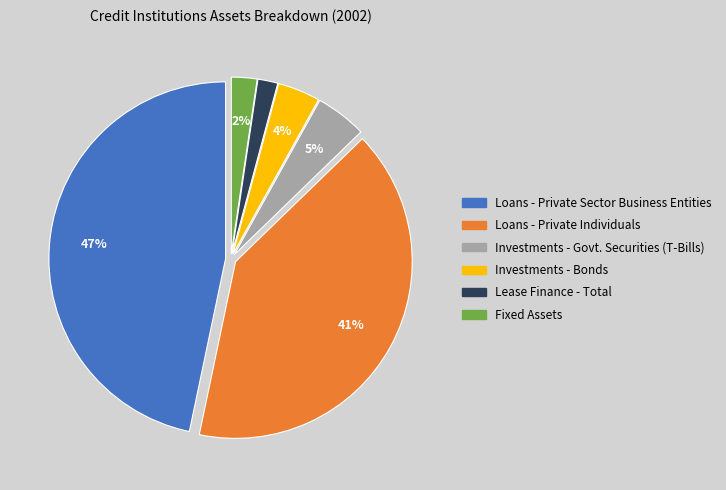

To the nearest percent, what is the average slice percentage?

17%